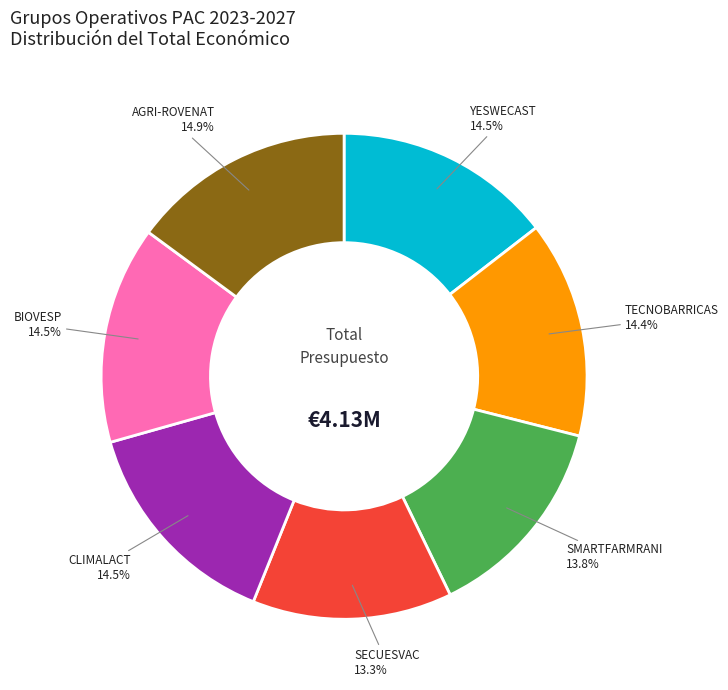

Count the number of slices in the pie.

7